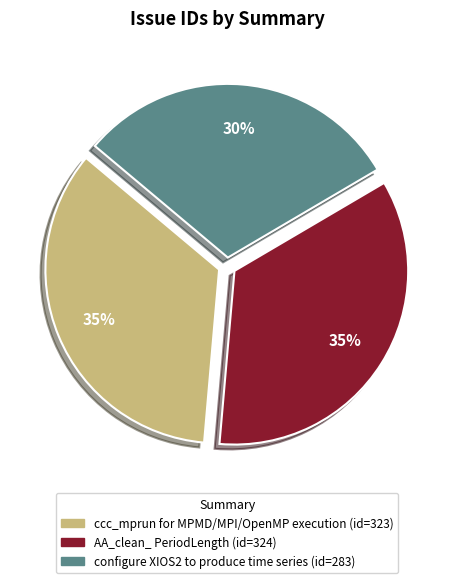

Count the number of slices in the pie.

3